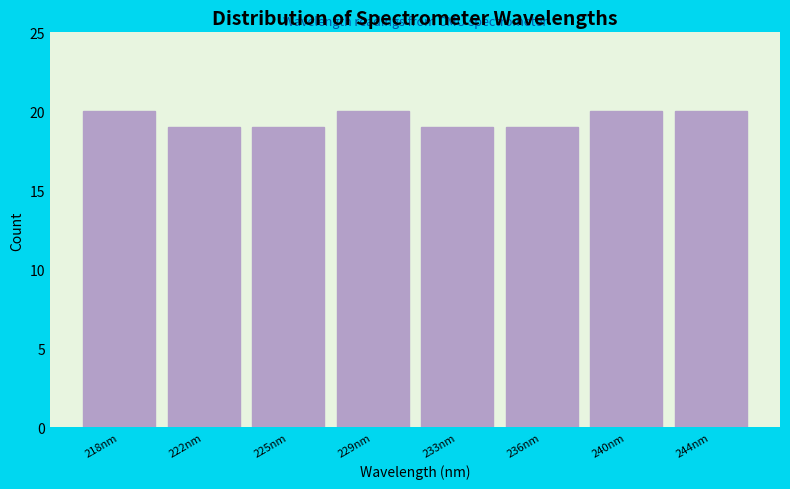

Reading right to left, transcribe all the data shown in this chart.

244nm=20	240nm=20	236nm=19	233nm=19	229nm=20	225nm=19	222nm=19	218nm=20